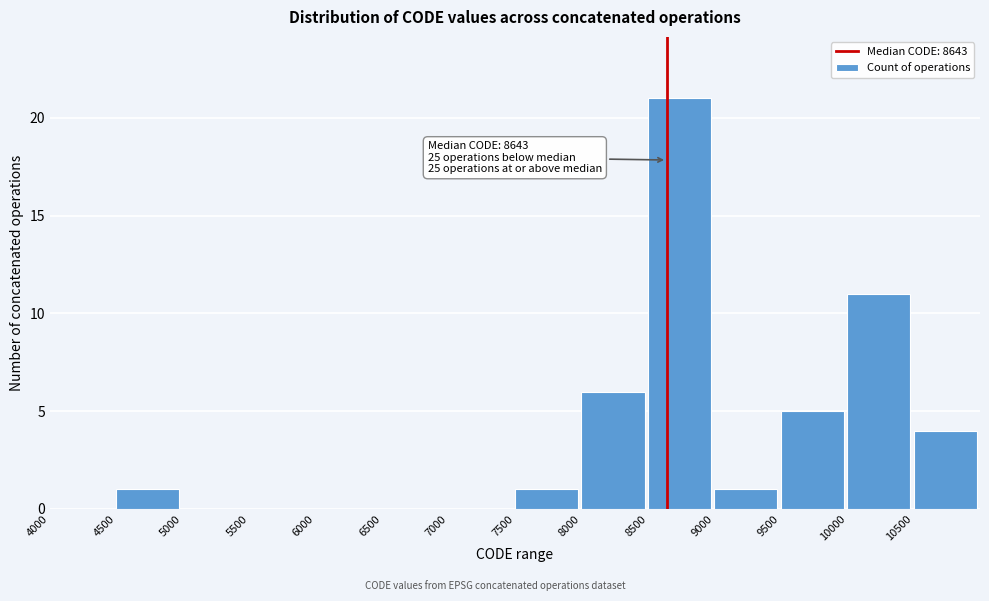

Over which range of the x-axis is the bar tallest?

8500 to 9000